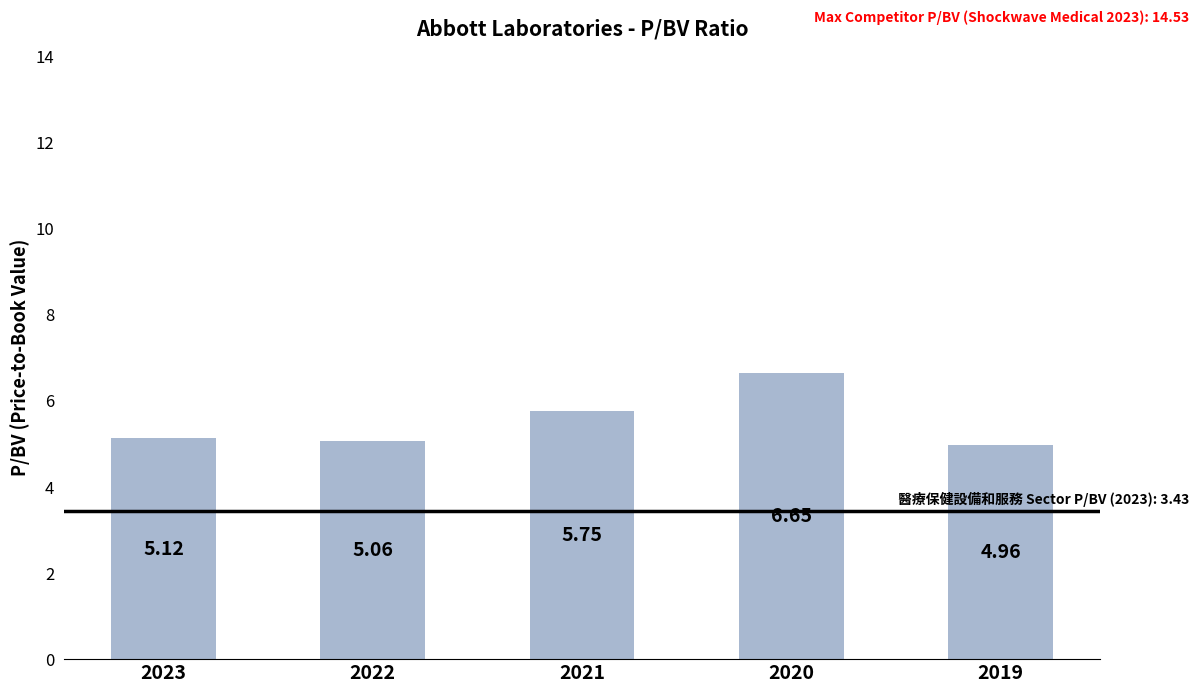

The value at 2019 is 3.2. True or false?

False